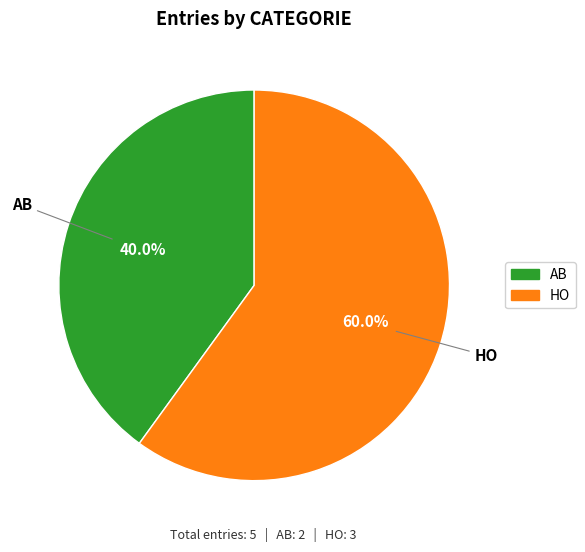

Which category accounts for the majority?

HO